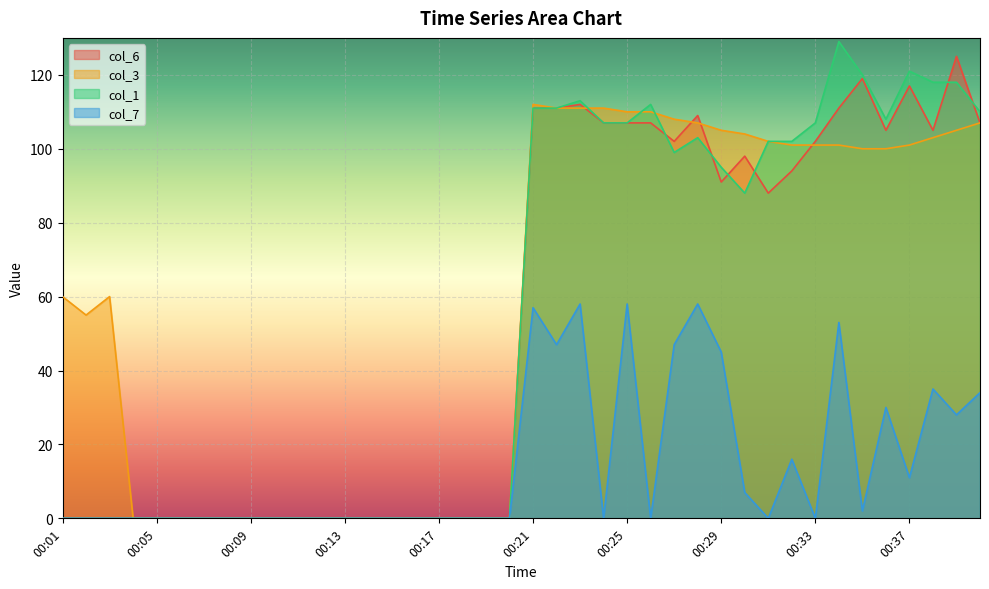

Reading right to left, transcribe all the data shown in this chart.

col_1: 110	118	118	121	108	120	129	107	102	102	88	95	103	99	112	107	107	113	111	111	0	0	0	0	0	0	0	0	0	0	0	0	0	0	0	0	0	0	0	0
col_3: 107	105	103	101	100	100	101	101	101	102	104	105	107	108	110	110	111	111	111	112	0	0	0	0	0	0	0	0	0	0	0	0	0	0	0	0	0	60	55	60
col_6: 107	125	105	117	105	119	111	102	94	88	98	91	109	102	107	107	107	112	111	111	0	0	0	0	0	0	0	0	0	0	0	0	0	0	0	0	0	0	0	0
col_7: 34	28	35	11	30	2	53	0	16	0	7	45	58	47	0	58	0	58	47	57	0	0	0	0	0	0	0	0	0	0	0	0	0	0	0	0	0	0	0	0